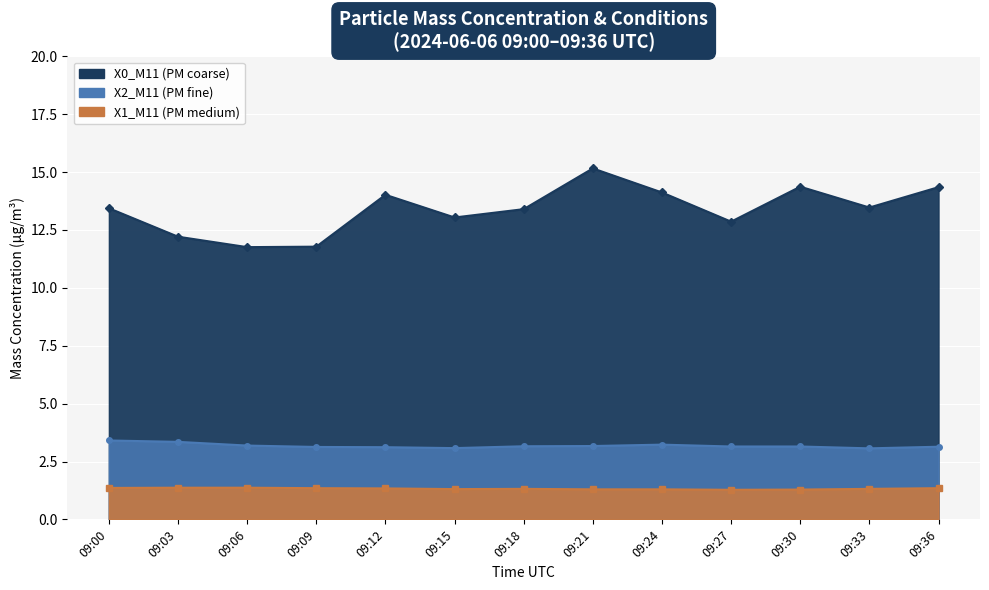

Rank the series at 09:21 from lowest to highest value.

X1_M11, X2_M11, X0_M11